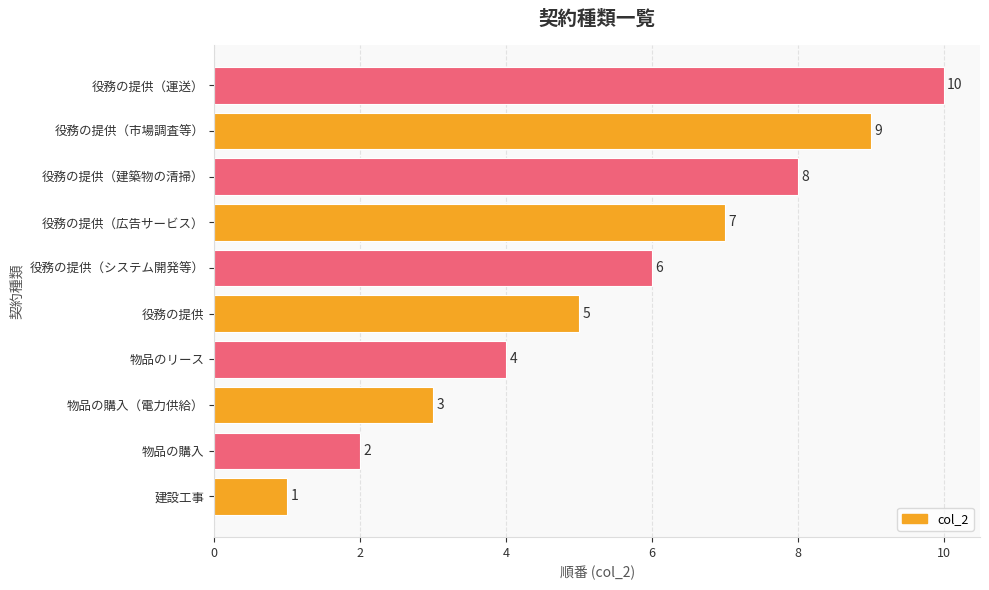

How many bars are there in total?

10